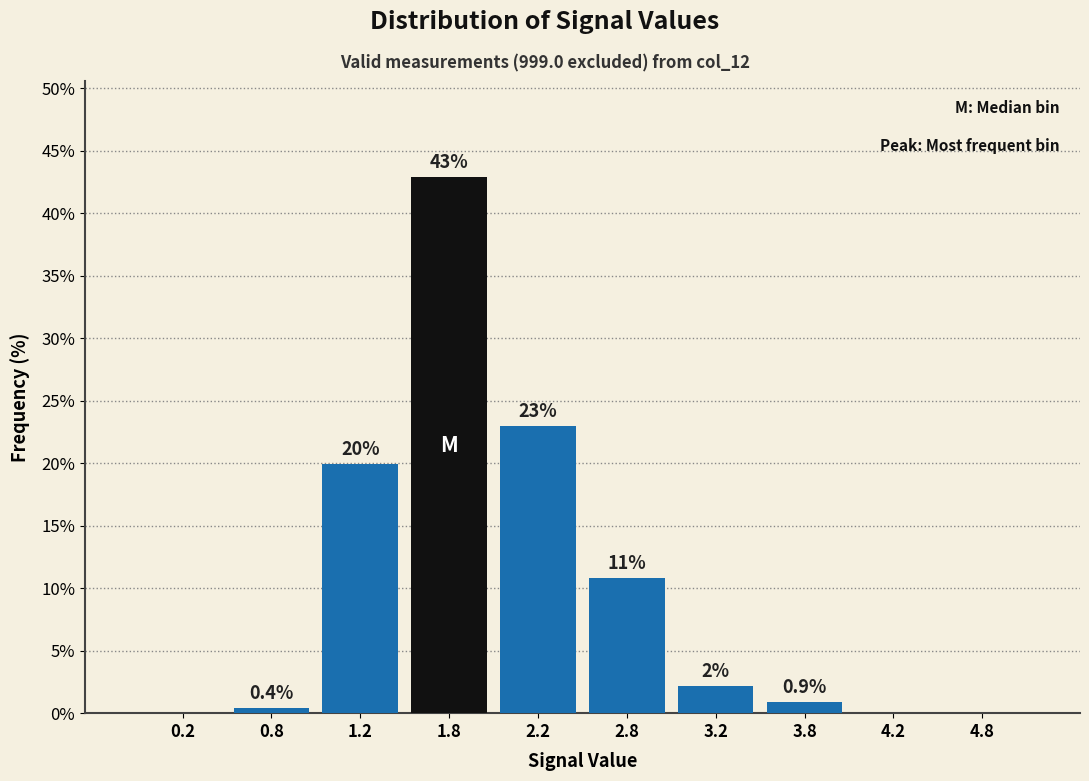

Which range on the x-axis has the tallest bar?

1.5 to 2.0